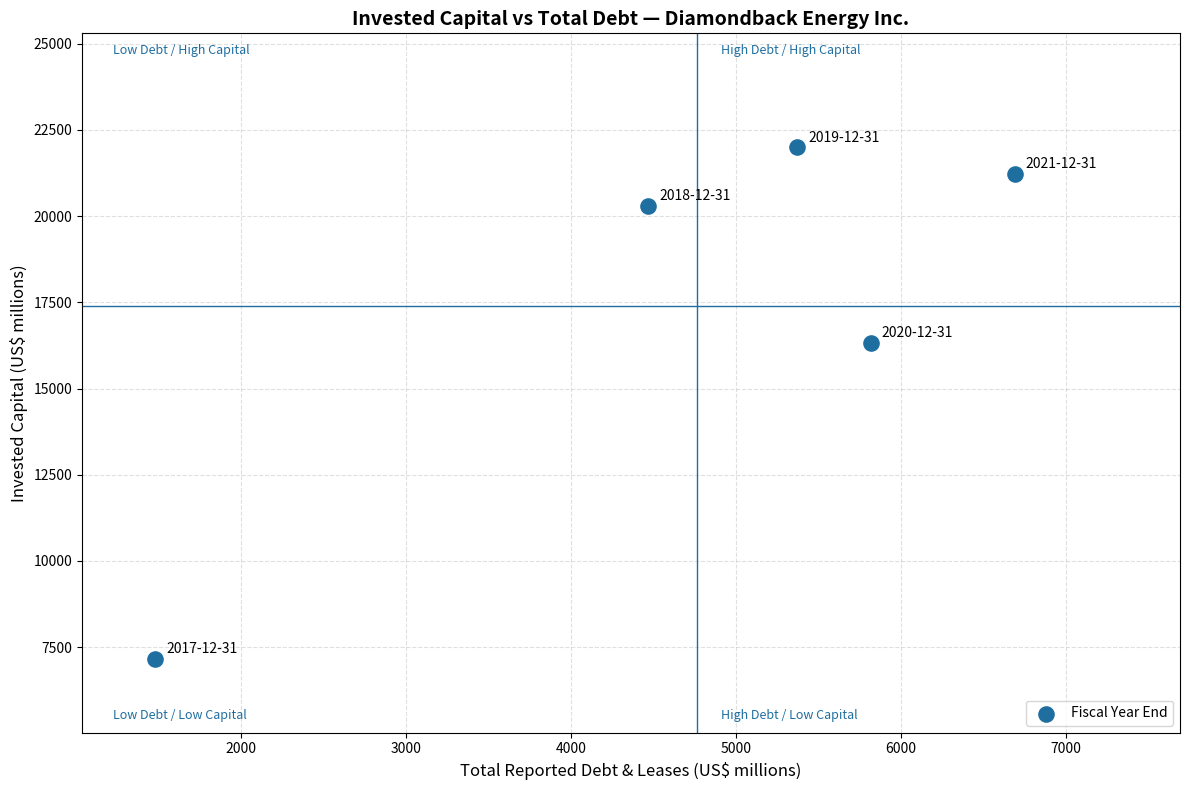

What Y value in the scatter plot is closest to 14584?

16329